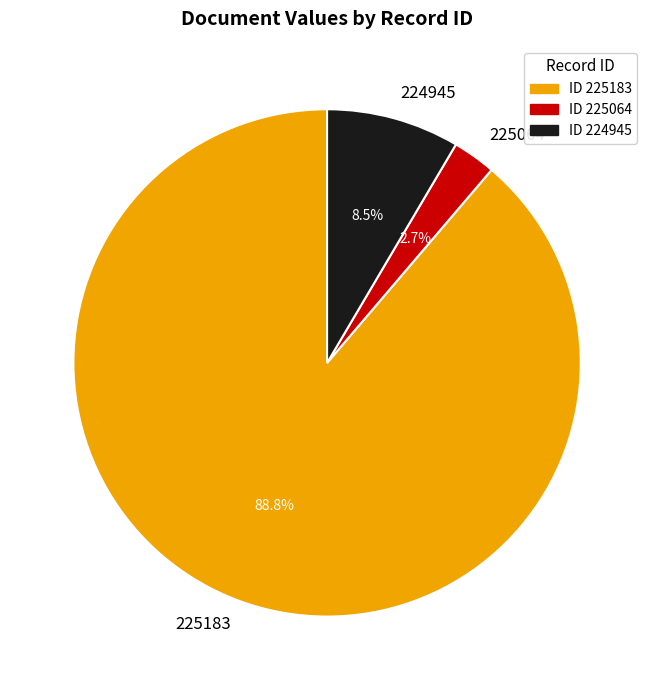

Which category accounts for the majority?

225183